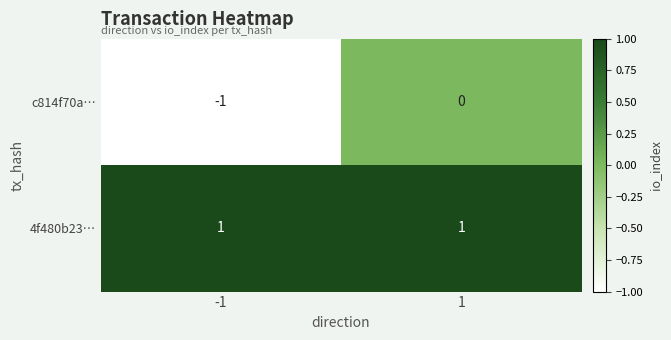

Is it true that 4f480b23… equals 1 at -1?

True